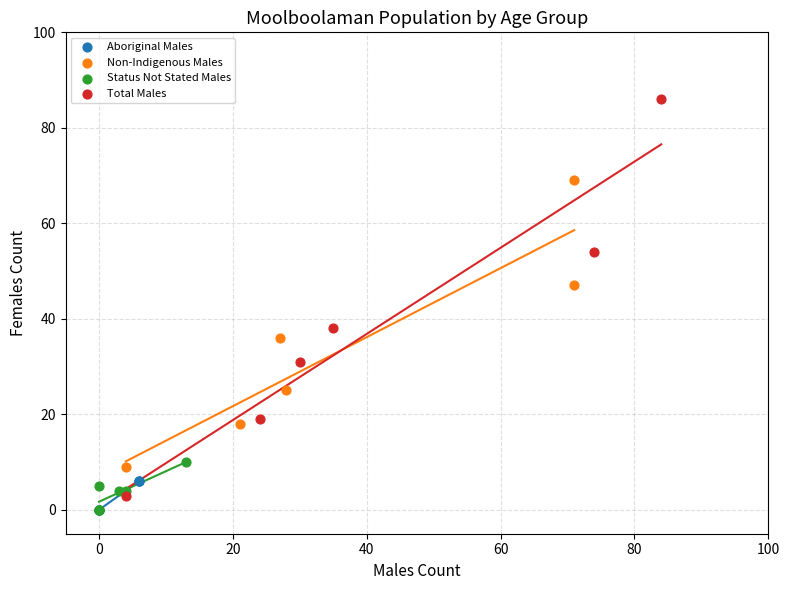

What are all the series names shown in the legend?

Aboriginal Males, Non-Indigenous Males, Status Not Stated Males, Total Males